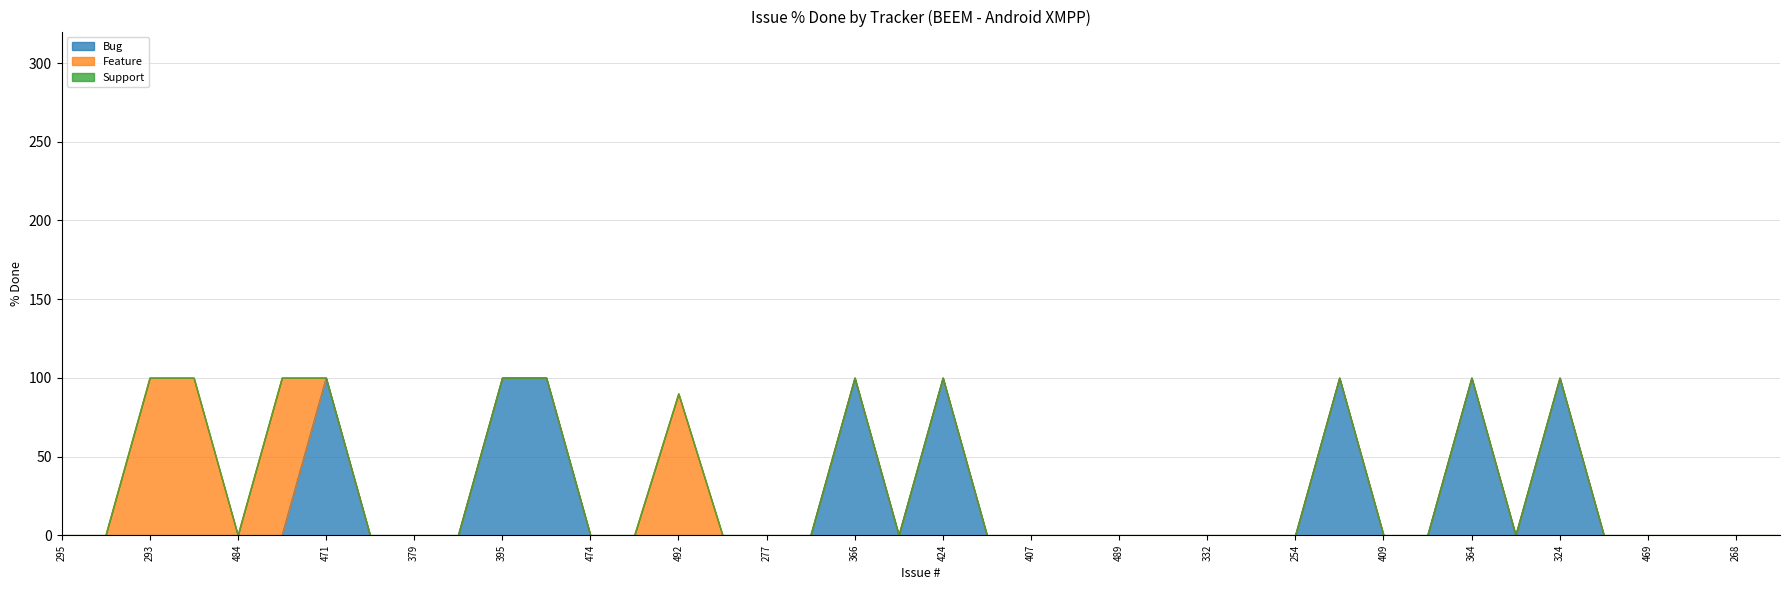

Where is Support nearest to the value 0?

295